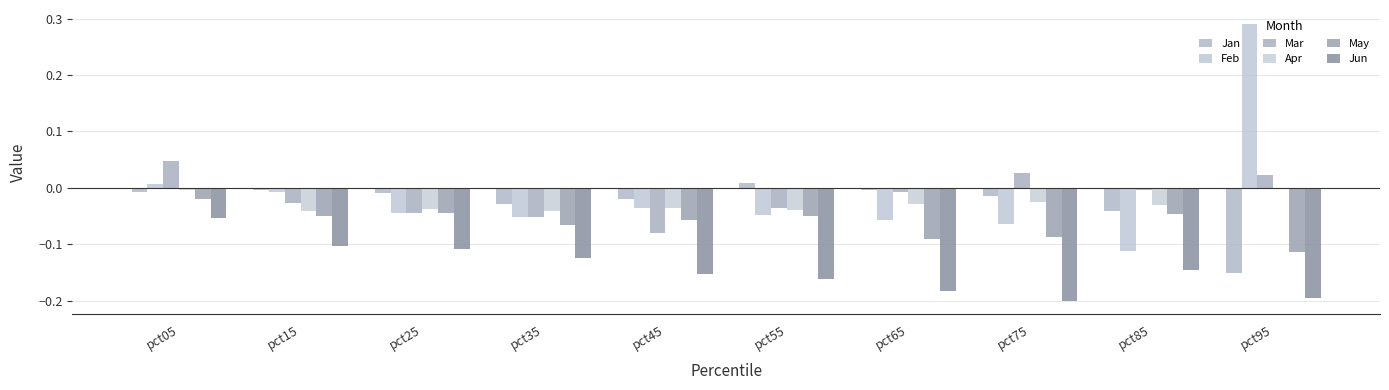

Which label corresponds to the largest value in the chart?

pct95